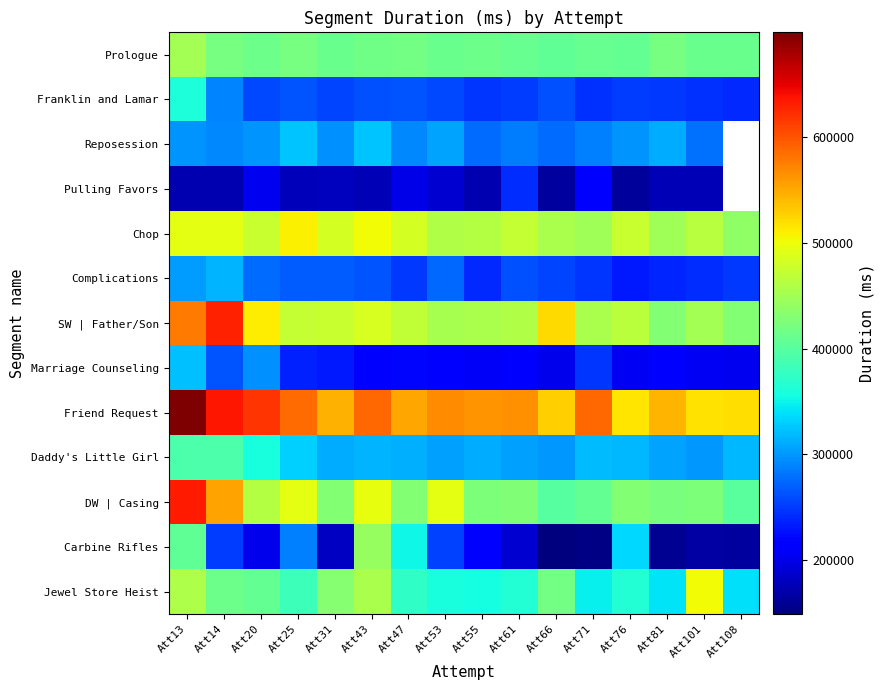

At which label does Pulling Favors reach its peak?

Att61